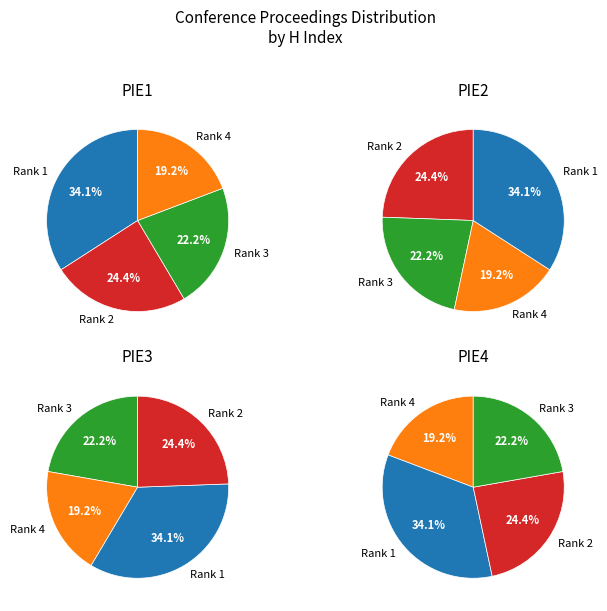

The ICORES 2016 slice represents 5% of the pie. True or false?

False